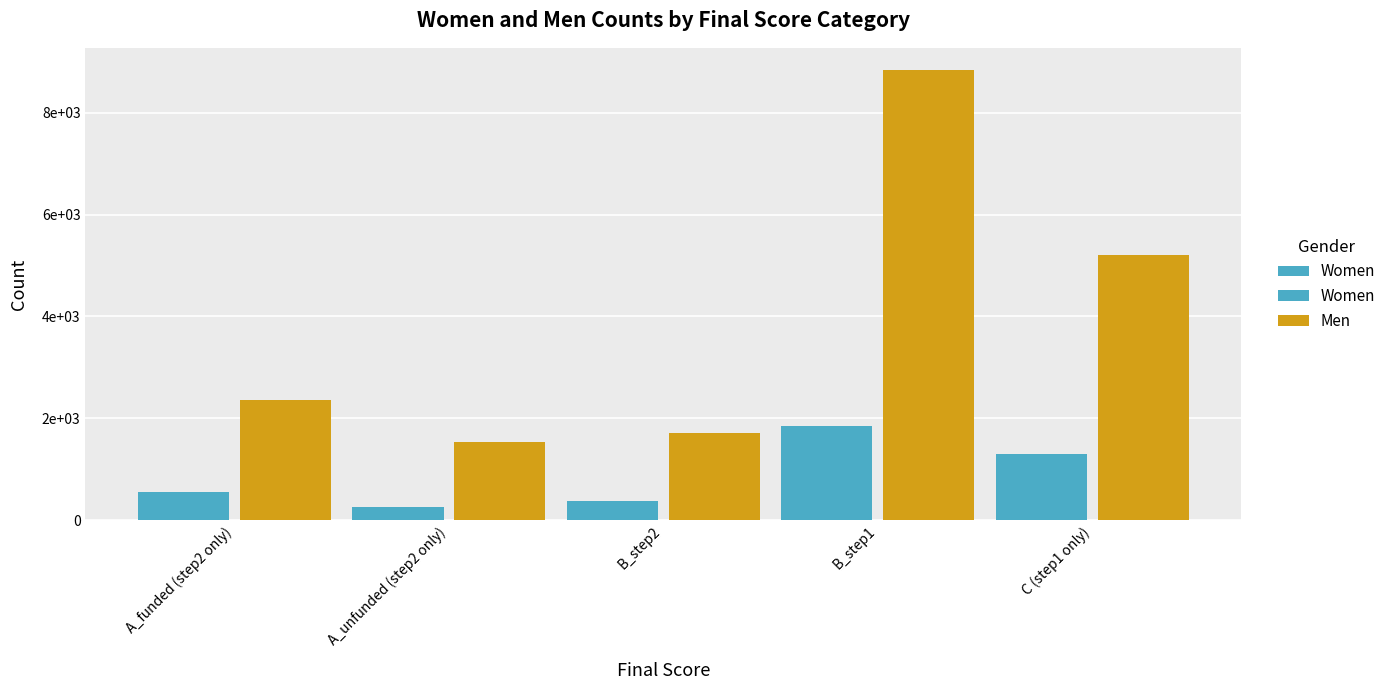

What is the difference between the Women values at A_unfunded (step2 only) and B_step2?

126